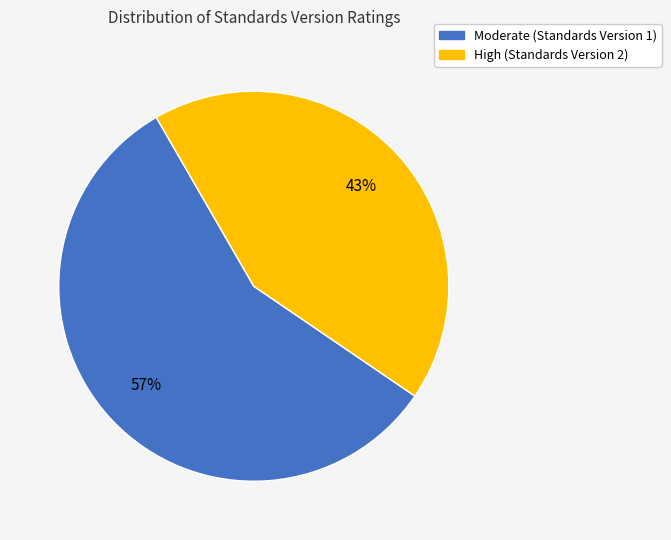

To the nearest percent, what is the difference between the largest and smallest slice percentages?

14%